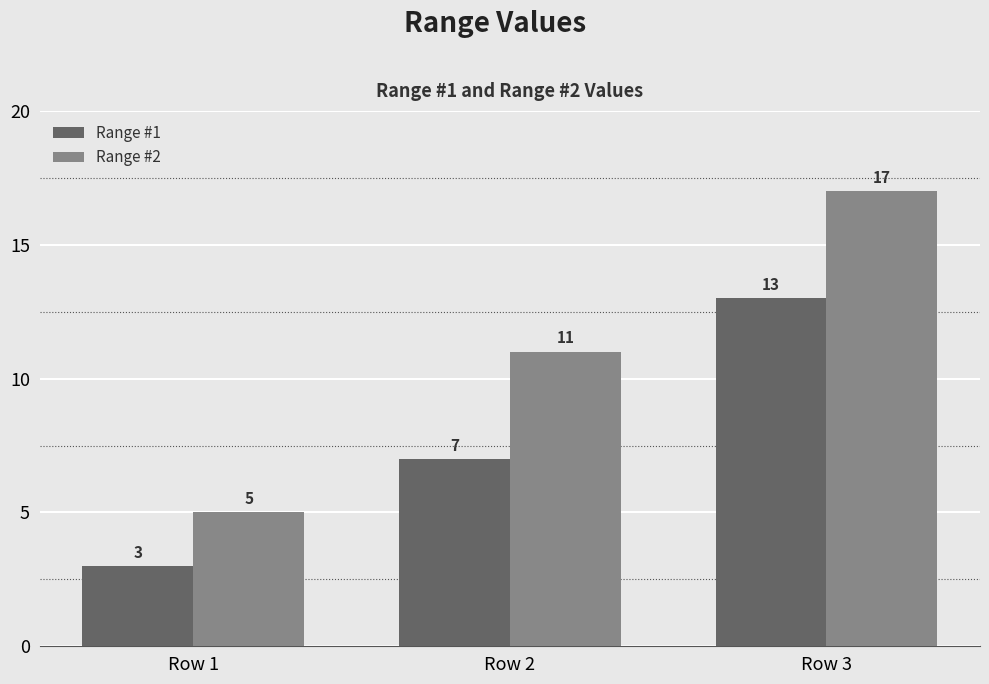

List the series in order of their overall mean, lowest first.

Range #1, Range #2